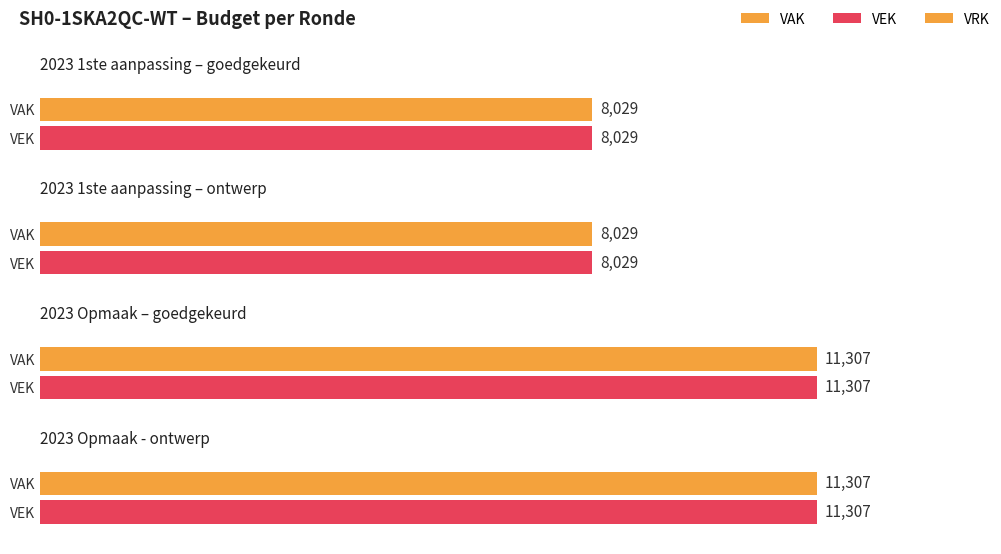

What are all the series names shown in the legend?

VAK, VEK, VRK